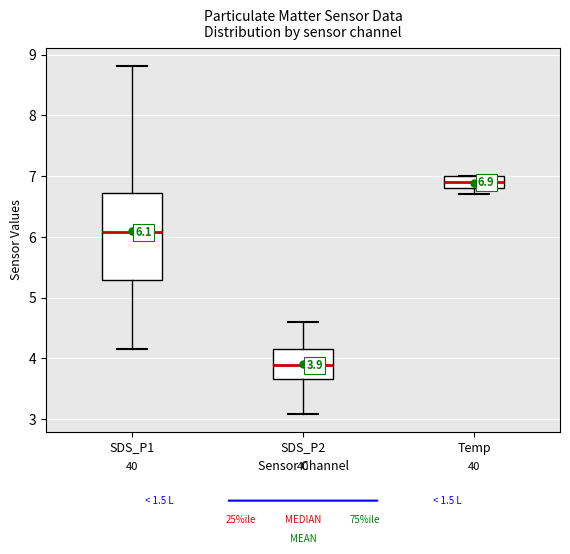

Which box is the tallest, from its lower edge to its upper edge?

SDS_P1